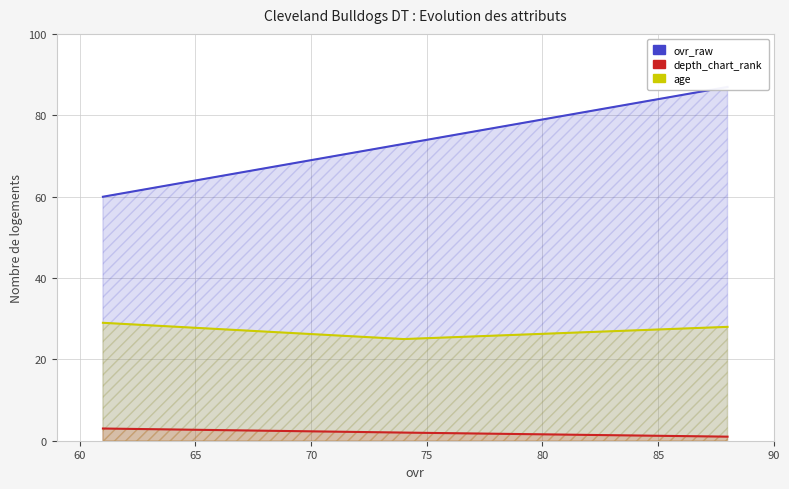

Is it true that depth_chart_rank equals 1 at 65?

False